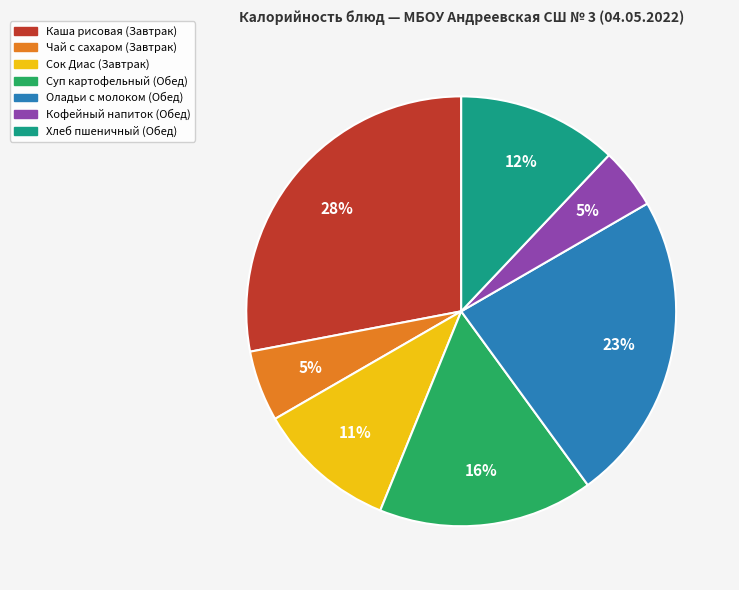

To the nearest percent, what portion does Суп картофельный (Обед) represent?

16%